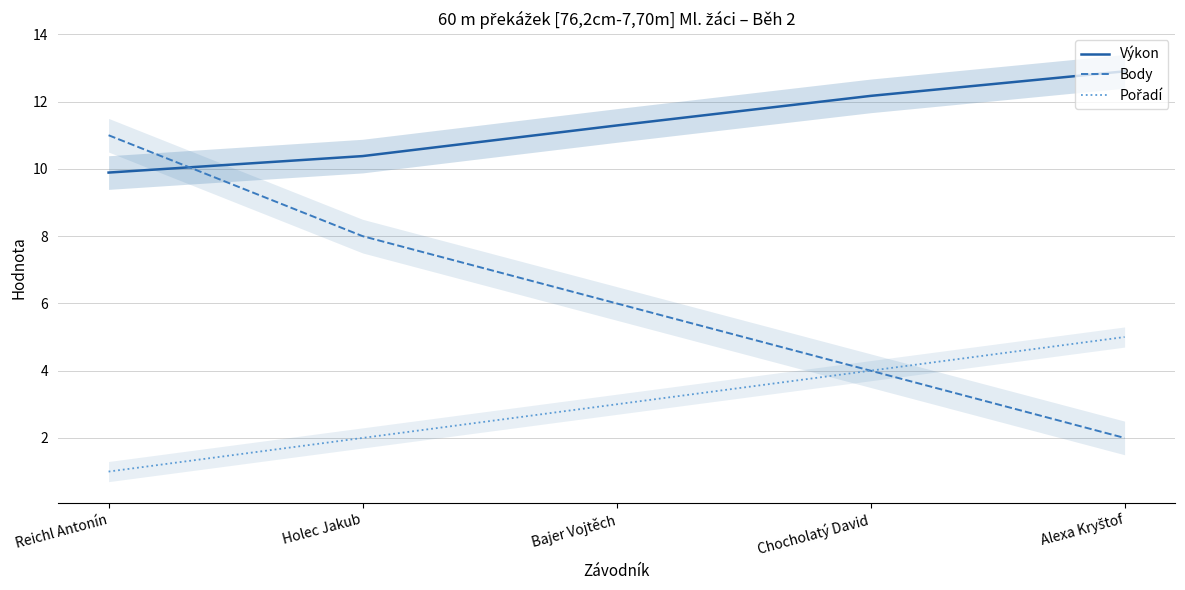

At which label does Výkon first exceed 11?

Bajer Vojtěch